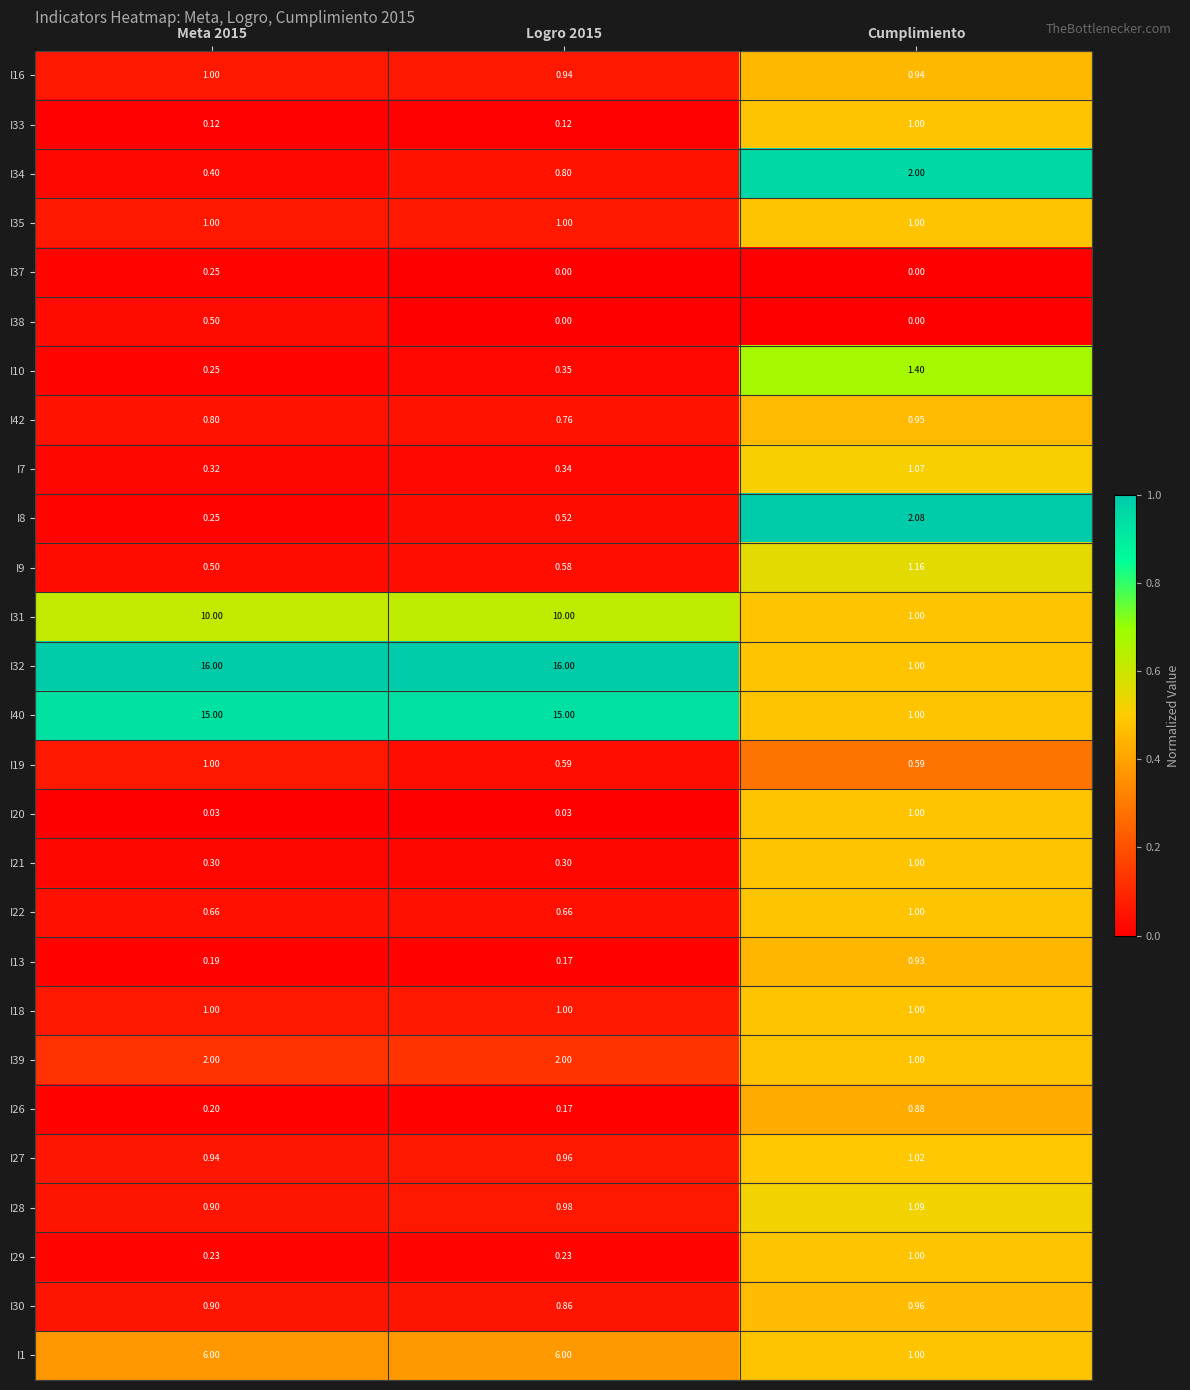

Is the value of I39 at Meta 2015 greater than the value of I28 at Cumplimiento?

Yes